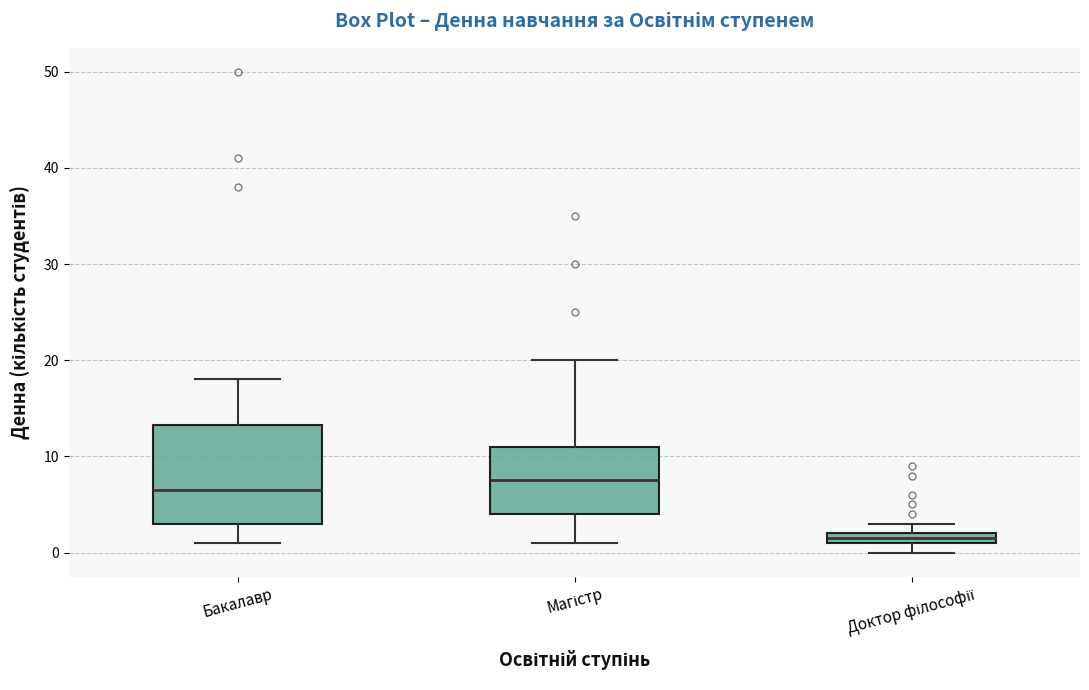

Which box has the lowest median line?

Доктор філософії